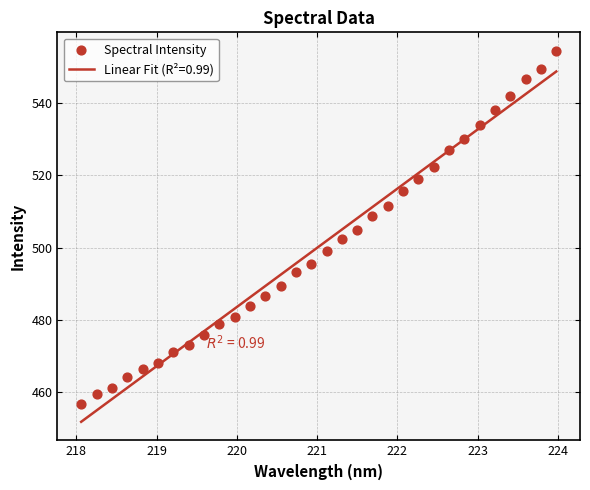

What is the maximum value for Linear Fit (R²=0.99)?

548.7